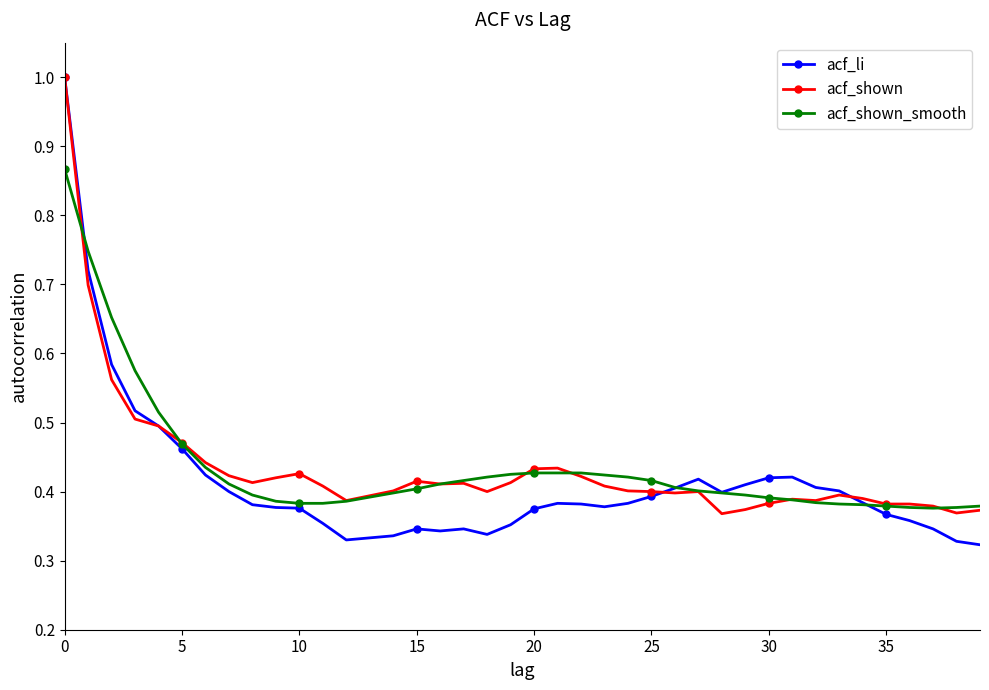

At how many categories does at least one series exceed 0?

40